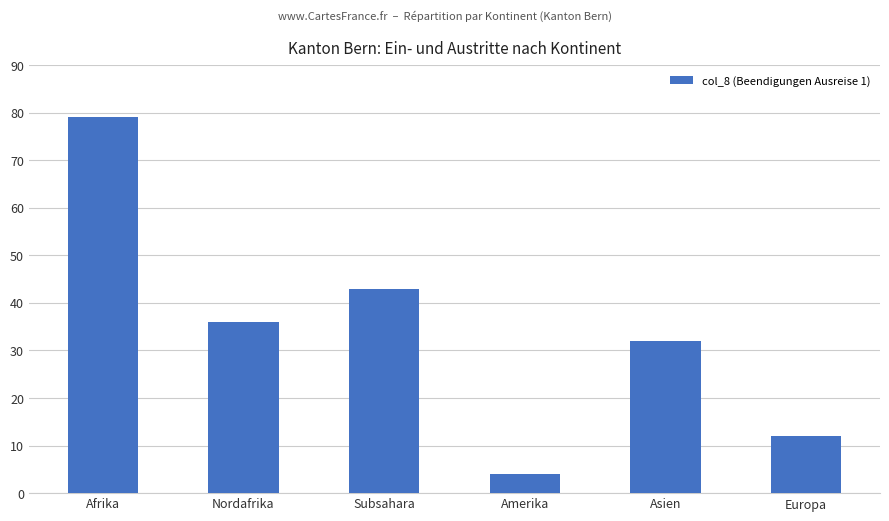

What is the label of the 6th bar from the left?

Europa